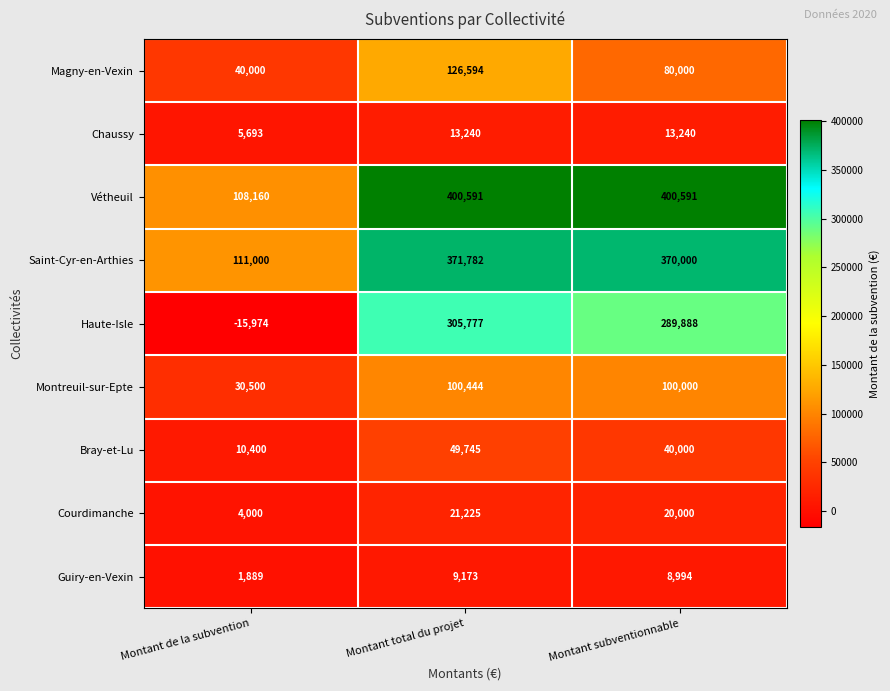

Reading left to right, what are all the values shown in this chart?

Magny-en-Vexin: Montant de la subvention=40000	Montant total du projet=126594	Montant subventionnable=80000
Chaussy: Montant de la subvention=5693	Montant total du projet=13240	Montant subventionnable=13240
Vétheuil: Montant de la subvention=108160	Montant total du projet=400591	Montant subventionnable=400591
Saint-Cyr-en-Arthies: Montant de la subvention=111000	Montant total du projet=371782	Montant subventionnable=370000
Haute-Isle: Montant de la subvention=-15974	Montant total du projet=305777	Montant subventionnable=289888
Montreuil-sur-Epte: Montant de la subvention=30500	Montant total du projet=100444	Montant subventionnable=100000
Bray-et-Lu: Montant de la subvention=10400	Montant total du projet=49745	Montant subventionnable=40000
Courdimanche: Montant de la subvention=4000	Montant total du projet=21225	Montant subventionnable=20000
Guiry-en-Vexin: Montant de la subvention=1889	Montant total du projet=9173	Montant subventionnable=8994